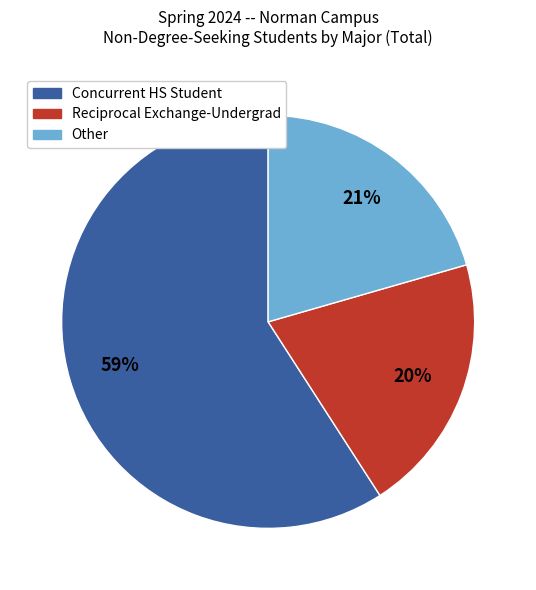

Count the number of slices in the pie.

3